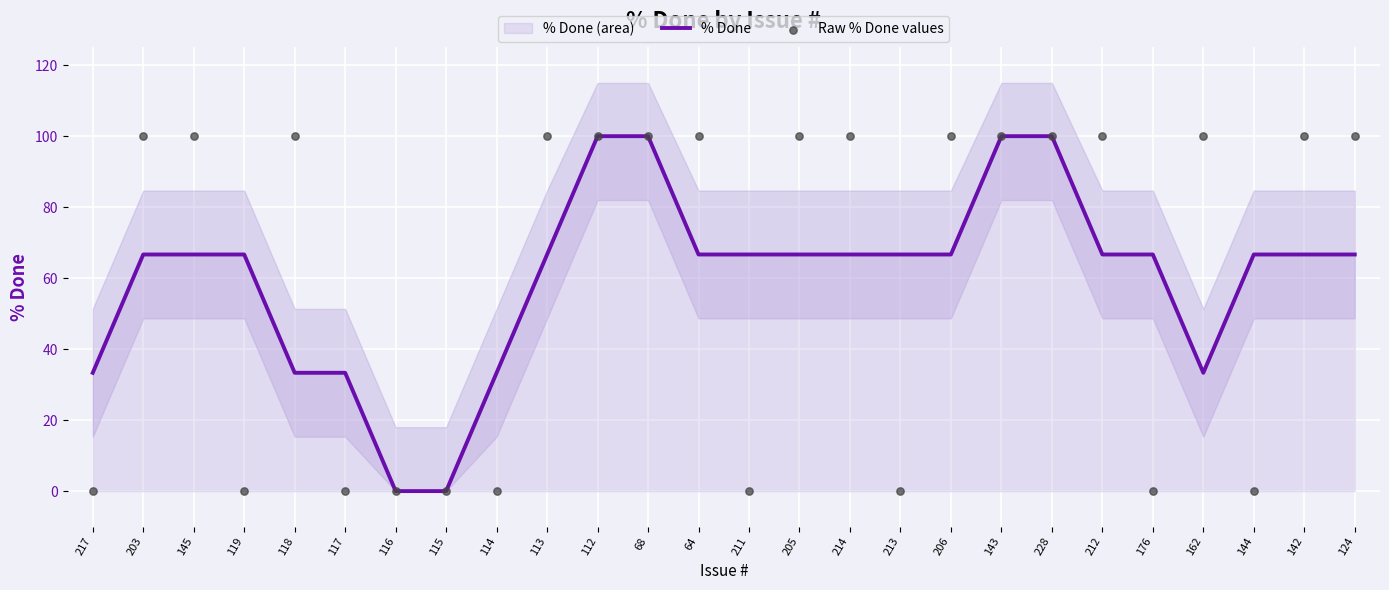

Which series contains the highest Y value?

Raw % Done values